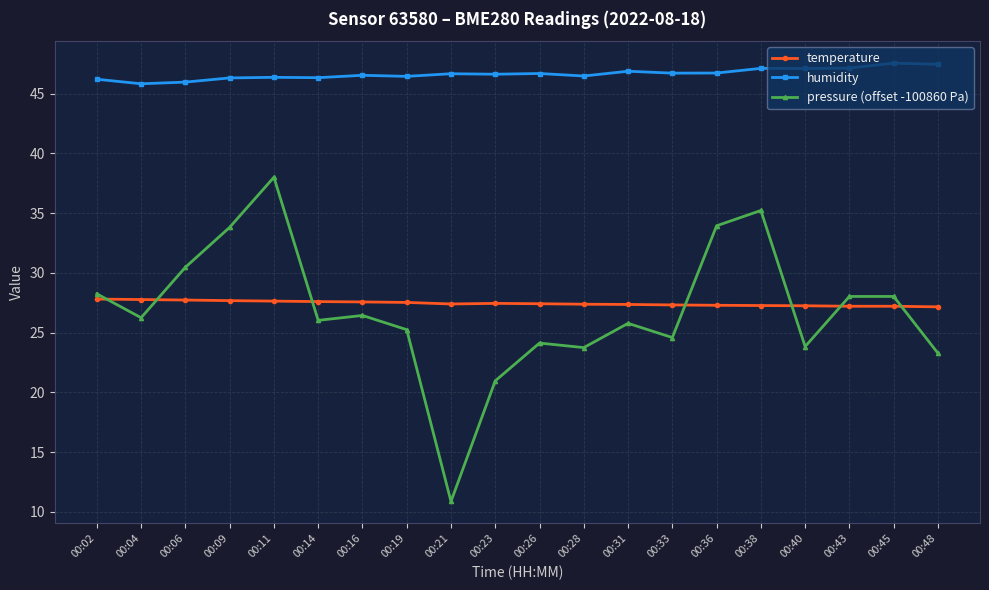

At which category does pressure (offset -100860 Pa) reach its first local valley?

00:04